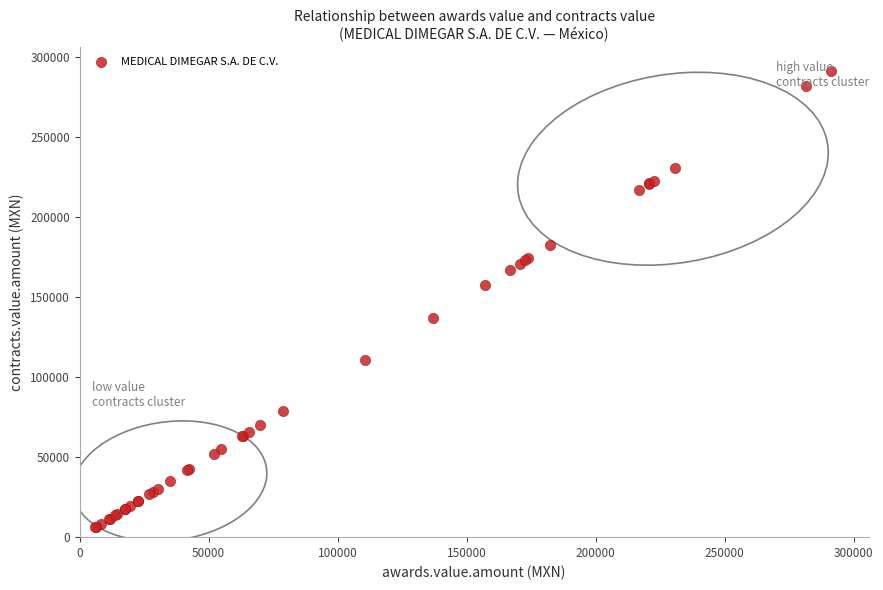

What Y value in the scatter plot is closest to 148626?

157182.0